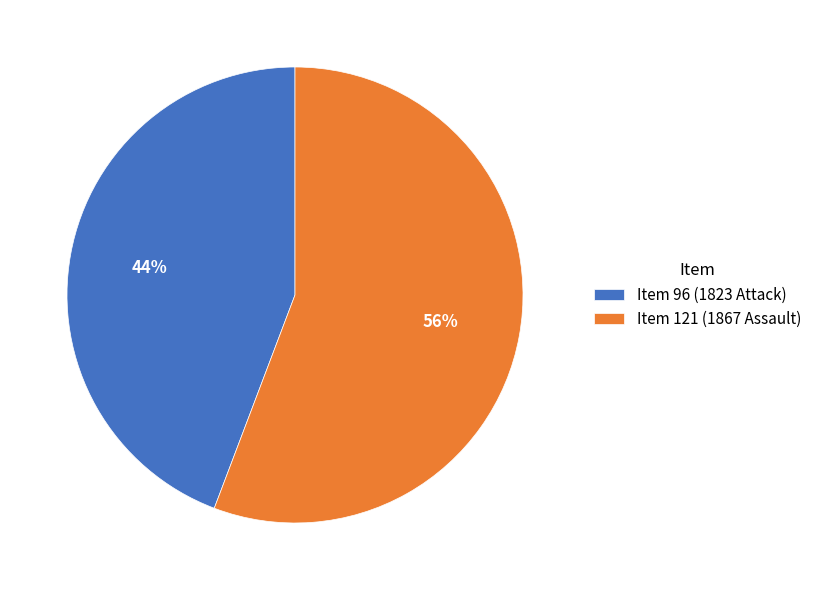

Which category has the smallest portion of the pie?

Item 96 (1823 Attack)